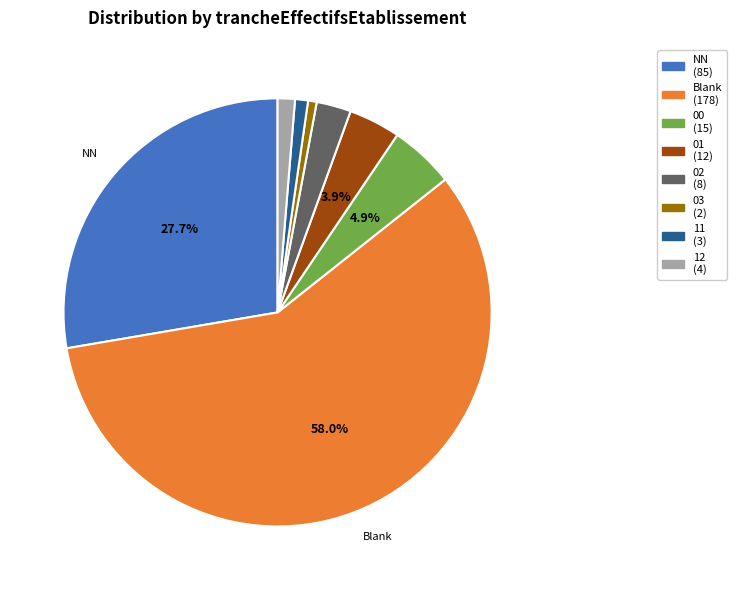

Is there a majority slice in this chart?

Yes